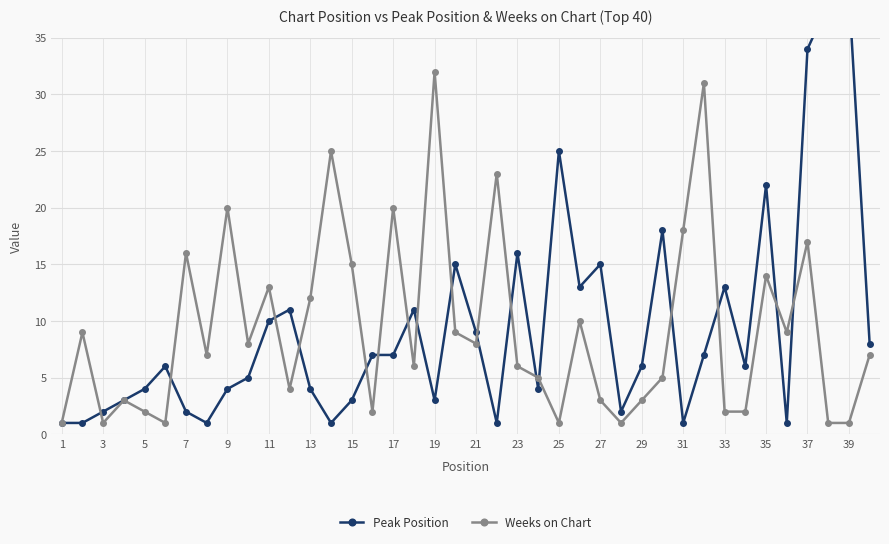

What is the value of the Peak Position point at the 33rd from the left?

13